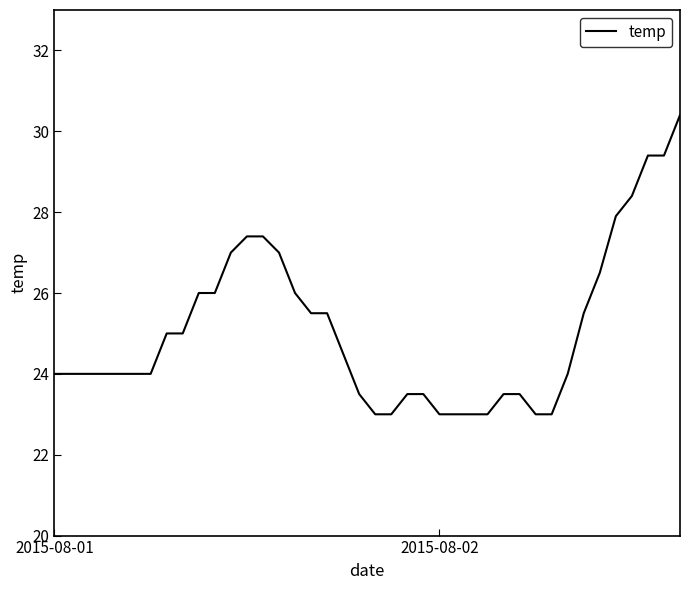

What is the smallest value displayed?

23.0